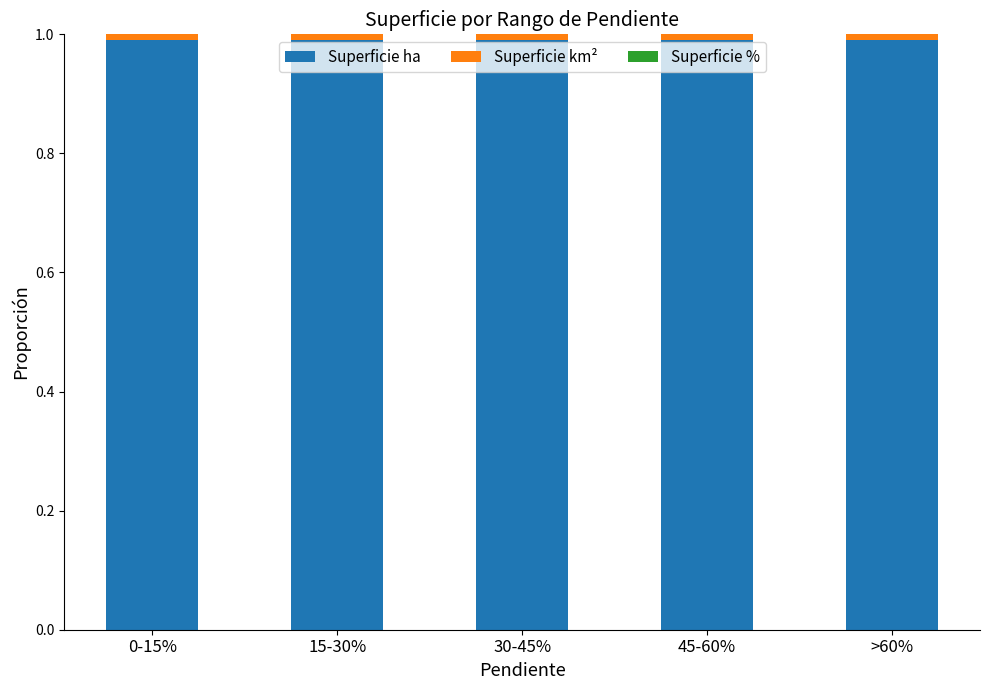

Is it true that Superficie ha equals 1.8 at >60%?

False